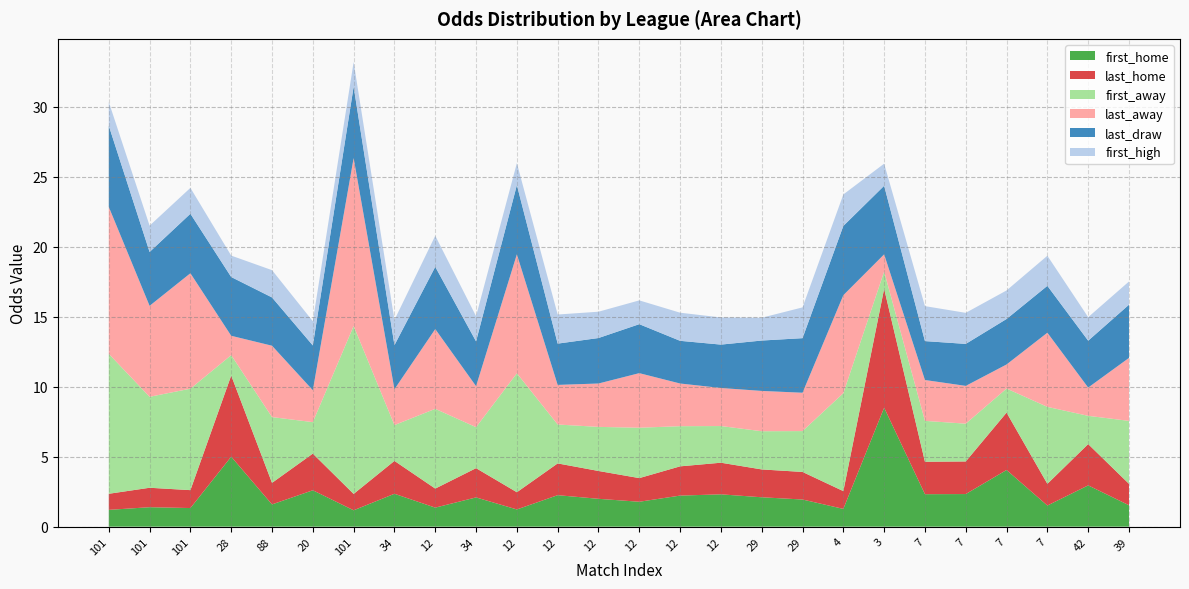

Reading right to left, extract all data points from this chart.

first_home: 1.5	3.0	1.5	4.0	2.3	2.3	8.5	1.3	1.9	2.1	2.3	2.2	1.8	2.0	2.2	1.2	2.1	1.4	2.4	1.2	2.6	1.6	5.0	1.3	1.4	1.2
last_home: 1.5	3.0	1.6	4.1	2.3	2.3	8.5	1.3	2.0	2.0	2.3	2.1	1.7	2.0	2.3	1.2	2.1	1.4	2.4	1.2	2.6	1.5	5.8	1.3	1.4	1.1
first_away: 4.5	2.0	5.5	1.7	2.7	2.9	1.2	7.0	2.9	2.7	2.6	2.9	3.6	3.1	2.8	8.5	2.9	5.7	2.6	12.0	2.2	4.7	1.5	7.2	6.5	10.0
last_away: 4.5	2.0	5.3	1.7	2.7	2.9	1.2	7.0	2.7	2.9	2.7	3.0	3.9	3.1	2.8	8.5	2.9	5.7	2.6	12.0	2.3	5.1	1.4	8.2	6.5	10.5
last_draw: 3.8	3.4	3.4	3.2	3.0	2.8	4.9	5.0	3.9	3.6	3.1	3.0	3.5	3.2	3.0	5.0	3.2	4.5	3.1	5.1	3.2	3.5	4.2	4.2	3.9	5.8
first_high: 1.7	1.7	2.1	2.0	2.2	2.5	1.6	2.2	2.2	1.6	1.9	2.0	1.7	1.9	2.1	1.6	1.8	2.2	1.8	1.8	1.7	1.9	1.5	1.9	1.9	1.7